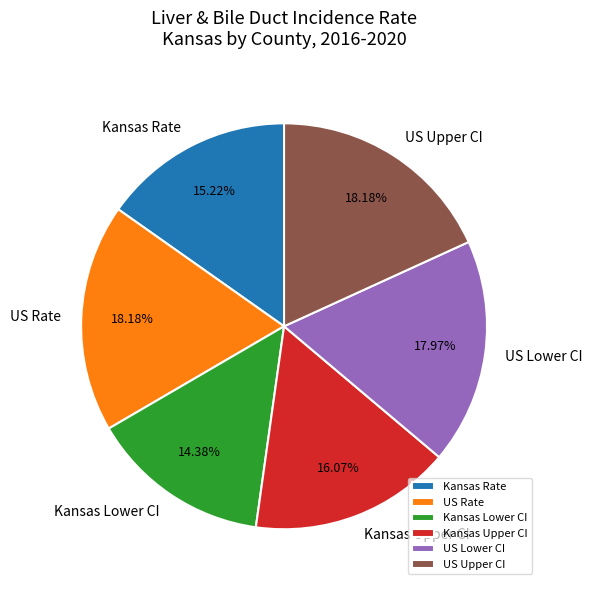

Which category has the smallest portion of the pie?

Kansas Lower CI